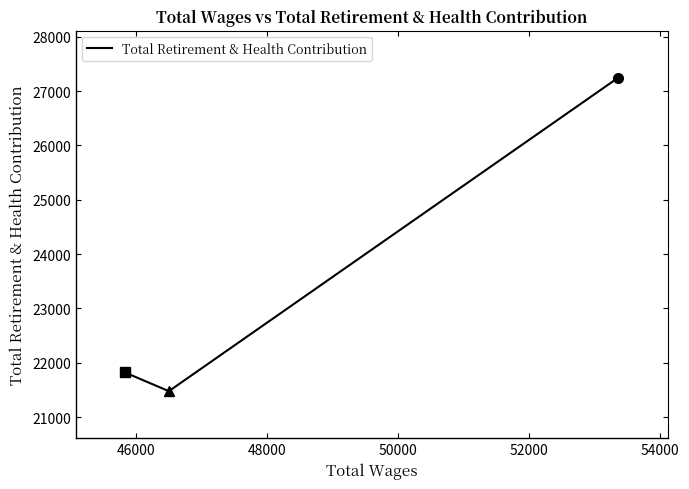

What is the difference between the maximum and minimum values?

5772